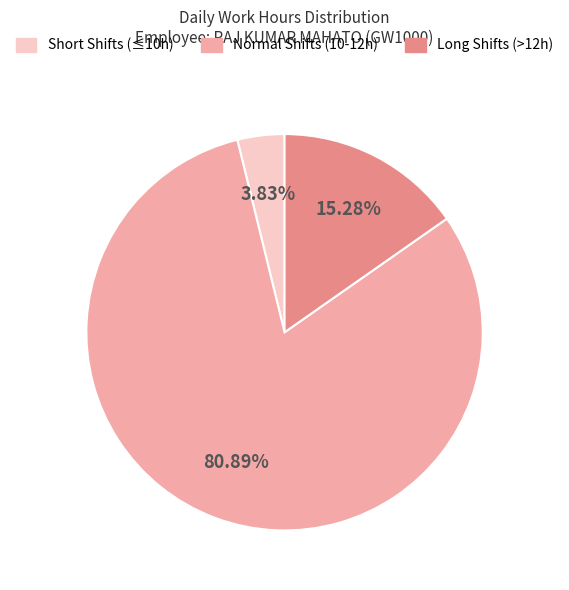

Is there any slice that represents more than half of the pie?

Yes